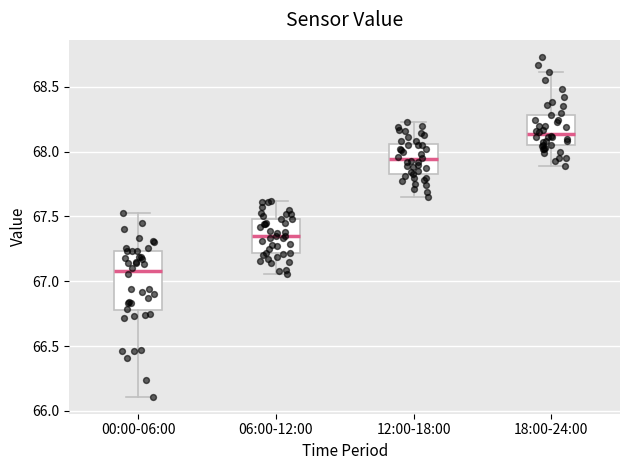

Where does the upper whisker of the box for 12:00-18:00 end on the y-axis? The values are not printed on the chart, so give them approximately, as read against the axis.

68.25